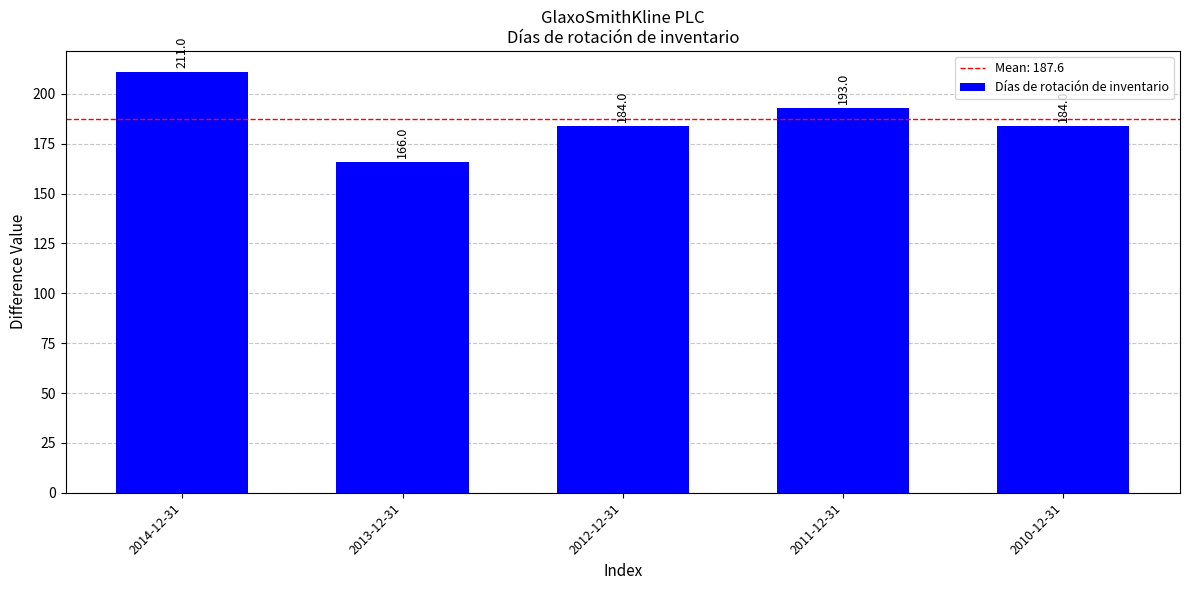

What is the label of the 1st bar from the right?

2010-12-31